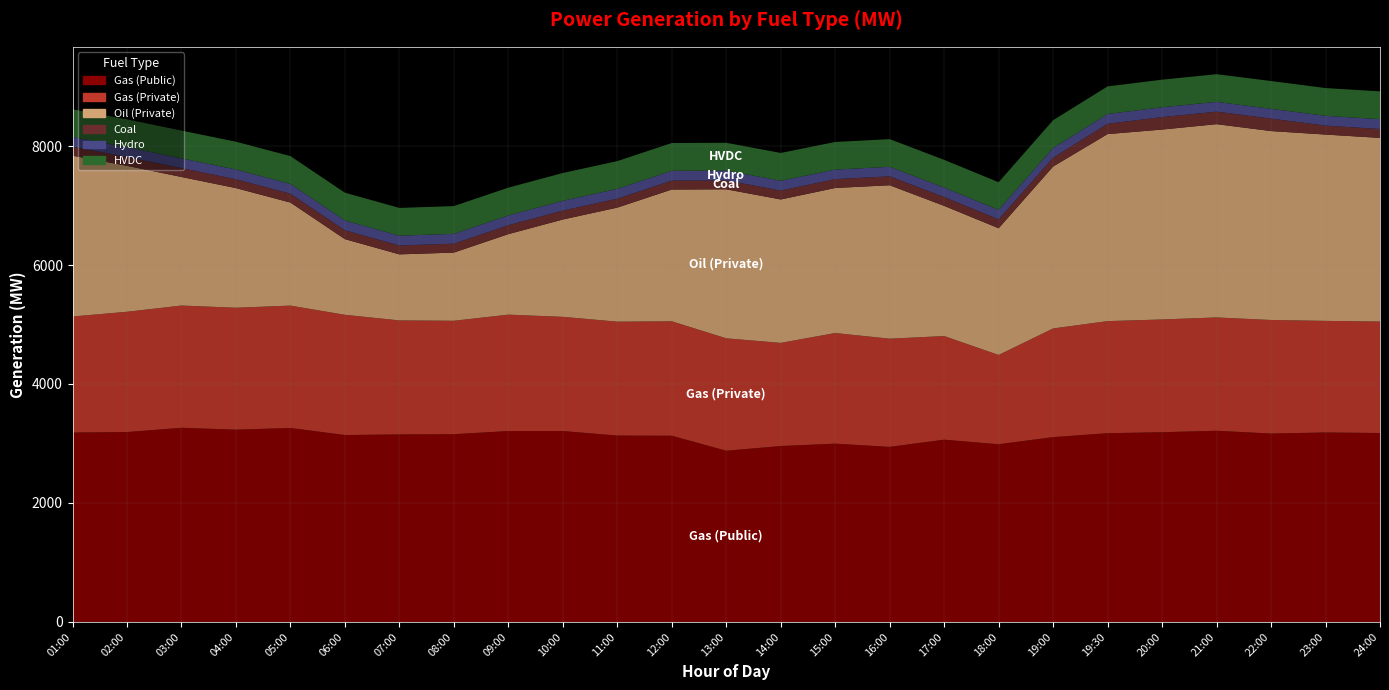

Reading left to right, transcribe all the data shown in this chart.

Gas (Public): 01:00=3184	02:00=3192	03:00=3264	04:00=3232	05:00=3261	06:00=3142	07:00=3152	08:00=3156	09:00=3209	10:00=3209	11:00=3133	12:00=3130	13:00=2878	14:00=2957	15:00=2997	16:00=2943	17:00=3064	18:00=2987	19:00=3107	19:30=3173	20:00=3189	21:00=3214	22:00=3167	23:00=3185	24:00=3176
Gas (Private): 01:00=1951	02:00=2022	03:00=2055	04:00=2050	05:00=2057	06:00=2021	07:00=1917	08:00=1907	09:00=1957	10:00=1920	11:00=1915	12:00=1924	13:00=1890	14:00=1734	15:00=1860	16:00=1819	17:00=1742	18:00=1501	19:00=1827	19:30=1884	20:00=1896	21:00=1905	22:00=1909	23:00=1876	24:00=1874
Oil (Private): 01:00=2703	02:00=2454	03:00=2161	04:00=2011	05:00=1732	06:00=1272	07:00=1110	08:00=1146	09:00=1353	10:00=1636	11:00=1917	12:00=2215	13:00=2505	14:00=2411	15:00=2438	16:00=2579	17:00=2188	18:00=2130	19:00=2722	19:30=3144	20:00=3192	21:00=3249	22:00=3176	23:00=3132	24:00=3087
Coal: 01:00=149	02:00=149	03:00=149	04:00=149	05:00=149	06:00=149	07:00=149	08:00=150	09:00=150	10:00=150	11:00=150	12:00=150	13:00=150	14:00=150	15:00=149	16:00=150	17:00=149	18:00=149	19:00=148	19:30=173	20:00=210	21:00=210	22:00=210	23:00=150	24:00=150
Hydro: 01:00=164	02:00=164	03:00=164	04:00=164	05:00=165	06:00=165	07:00=165	08:00=165	09:00=165	10:00=165	11:00=165	12:00=165	13:00=165	14:00=165	15:00=160	16:00=160	17:00=160	18:00=160	19:00=165	19:30=165	20:00=165	21:00=165	22:00=164	23:00=165	24:00=165
HVDC: 01:00=467	02:00=467	03:00=467	04:00=467	05:00=467	06:00=467	07:00=467	08:00=467	09:00=467	10:00=467	11:00=467	12:00=467	13:00=467	14:00=467	15:00=465	16:00=465	17:00=465	18:00=465	19:00=466	19:30=464	20:00=464	21:00=465	22:00=467	23:00=467	24:00=467